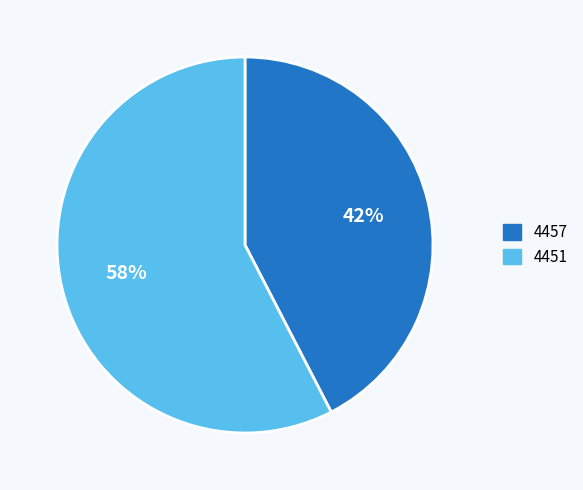

How many segments does this pie chart have?

2